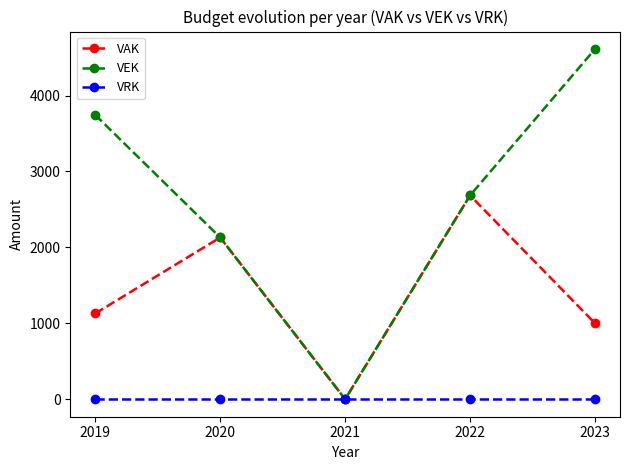

What are all the series names shown in the legend?

VAK, VEK, VRK